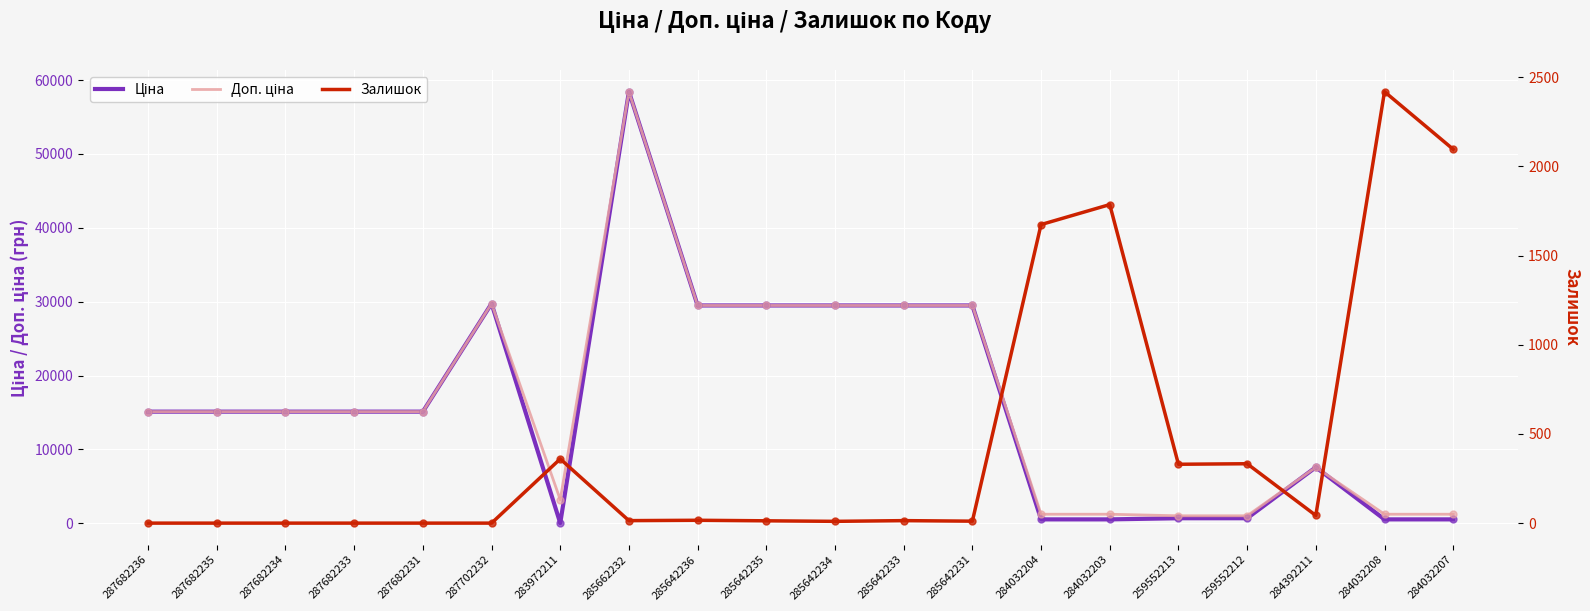

What is the label of the 7th point from the right?

284032204